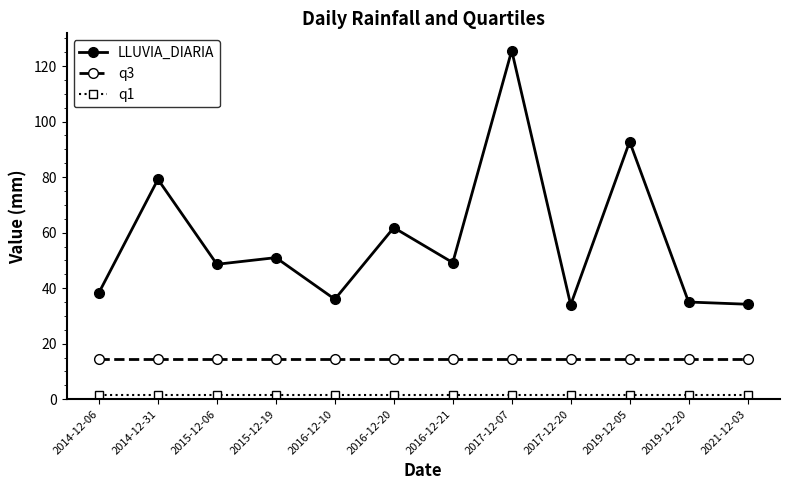

Does the chart display data point markers on the line(s)?

Yes